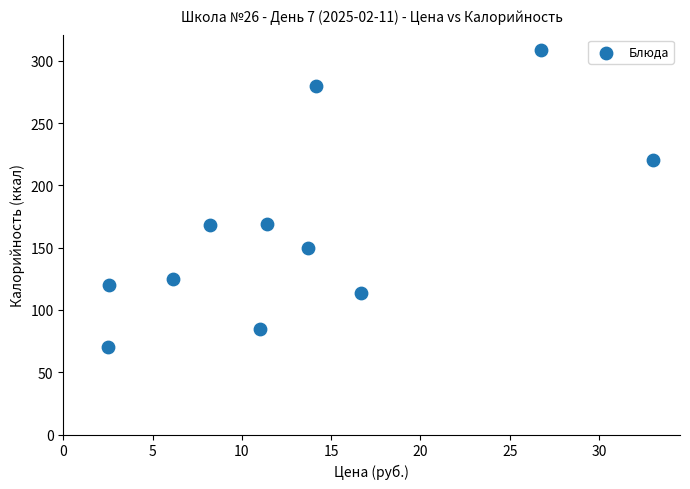

What is the range of X values (max minus min)?

30.5